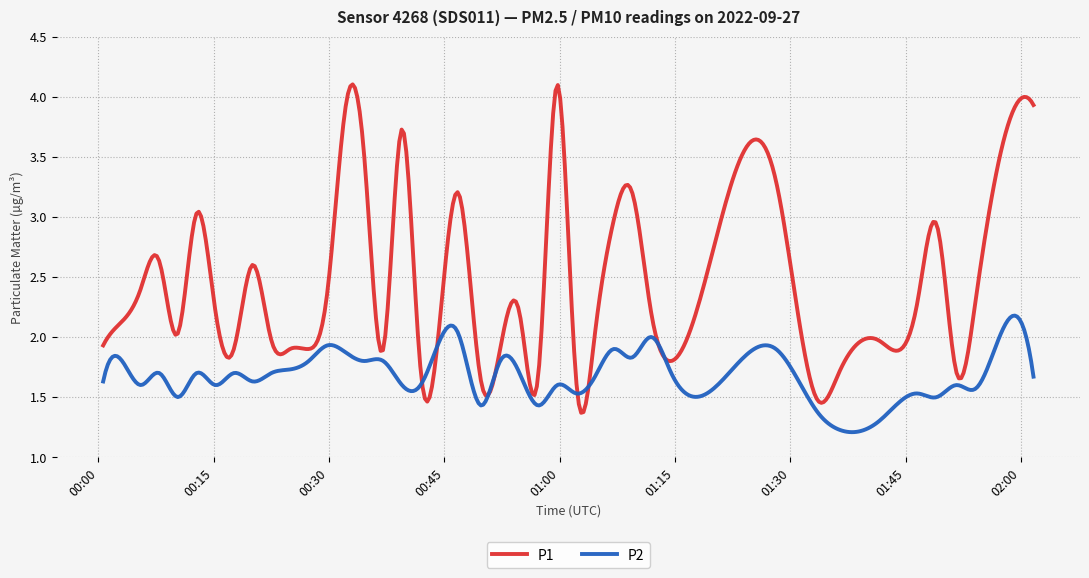

Which series has the largest total across all categories?

P1